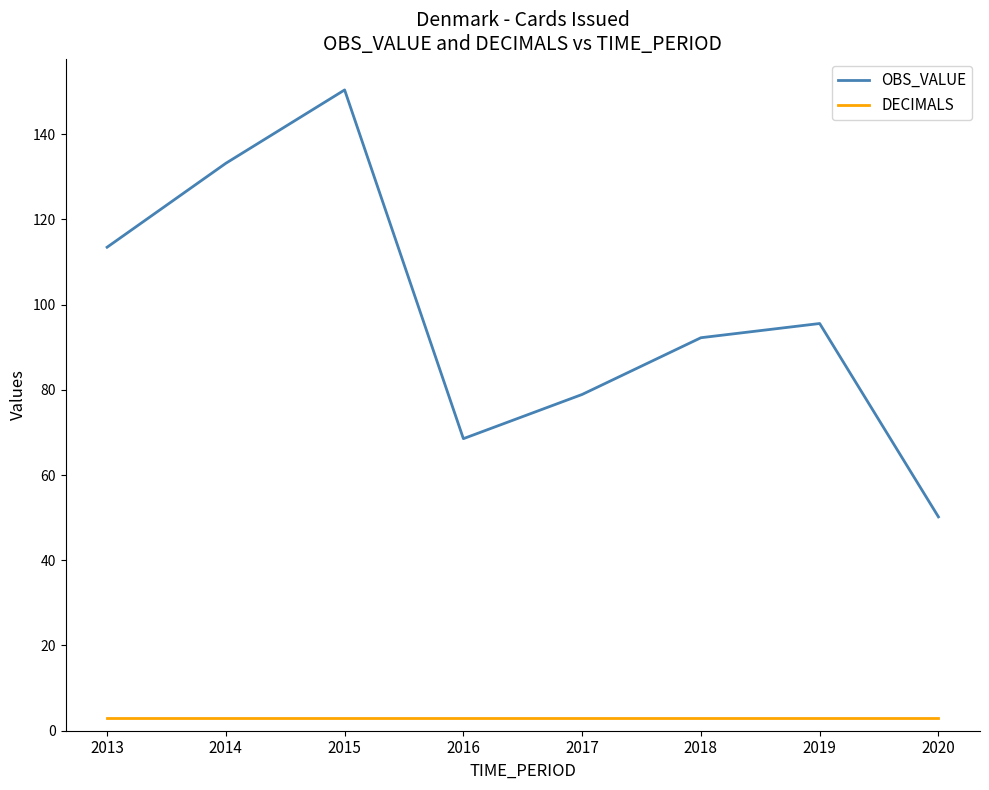

Is the value of OBS_VALUE at 2019 greater than the value of DECIMALS at 2020?

Yes